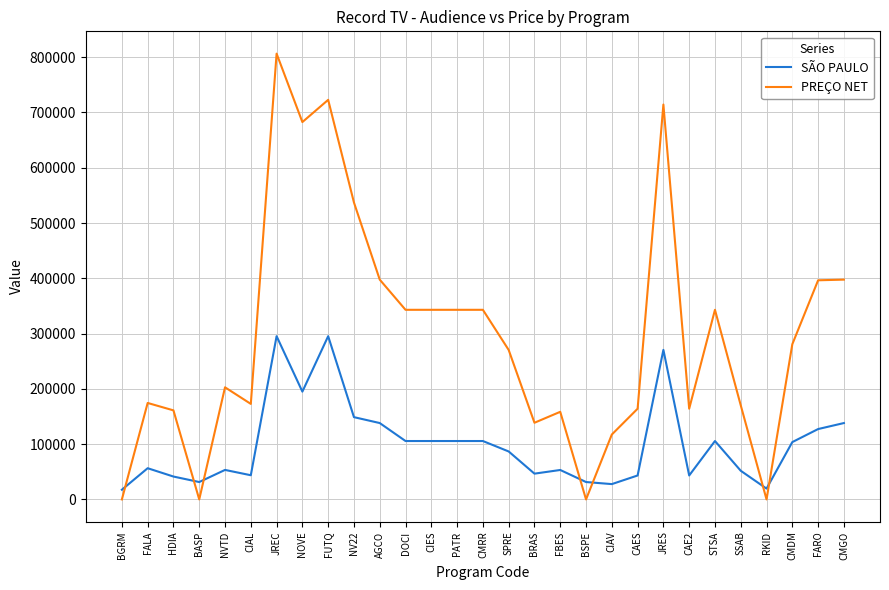

The PREÇO NET series shows -389311 at BASP. True or false?

False